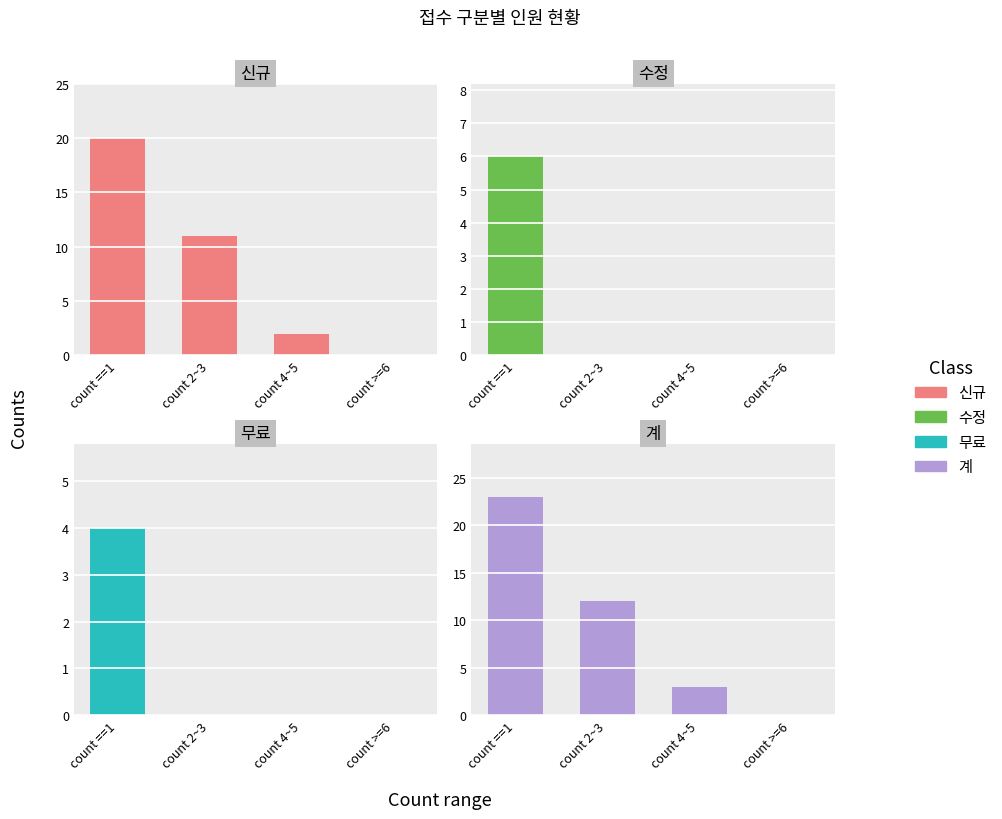

List the series in order of their peak value, highest first.

계, 신규, 수정, 무료